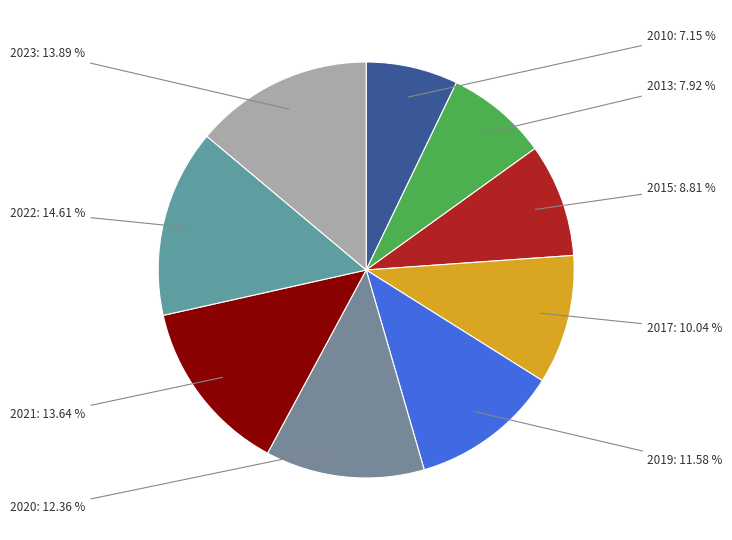

Does 2019 represent more than half of the total?

No